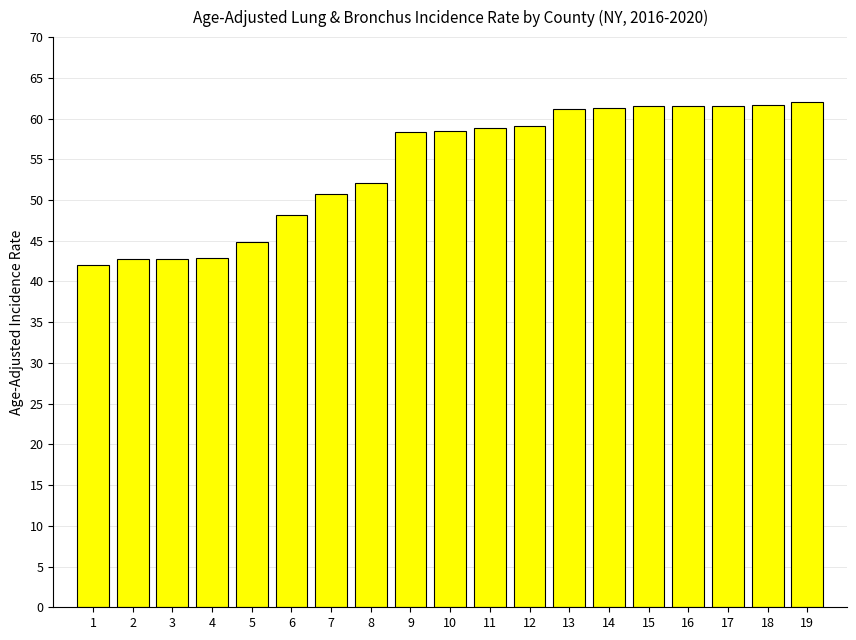

The chart shows a value of 85.6 at 10. True or false?

False